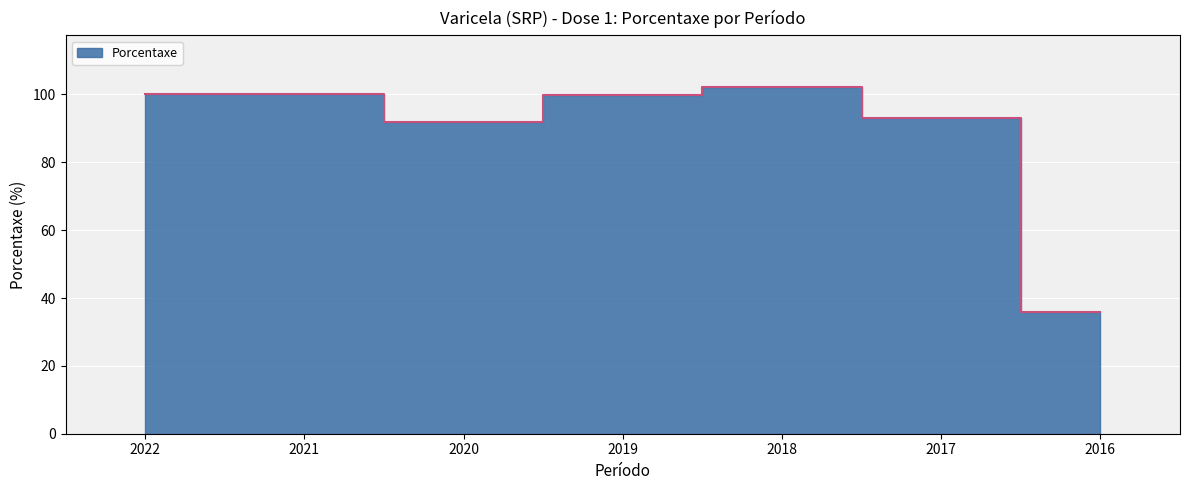

Reading left to right, transcribe all the data shown in this chart.

100.0	100.0	92.0	99.9	102.1	93.0	35.8